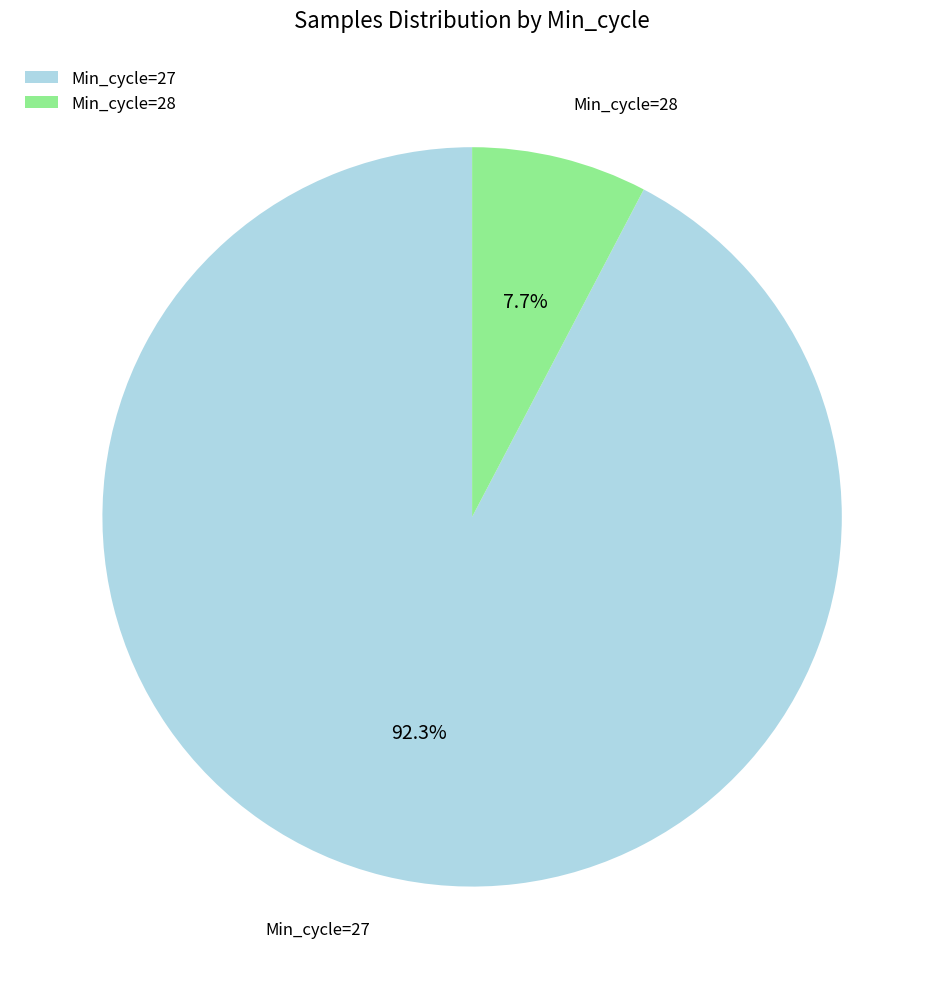

To the nearest percent, what is the average slice percentage?

50%